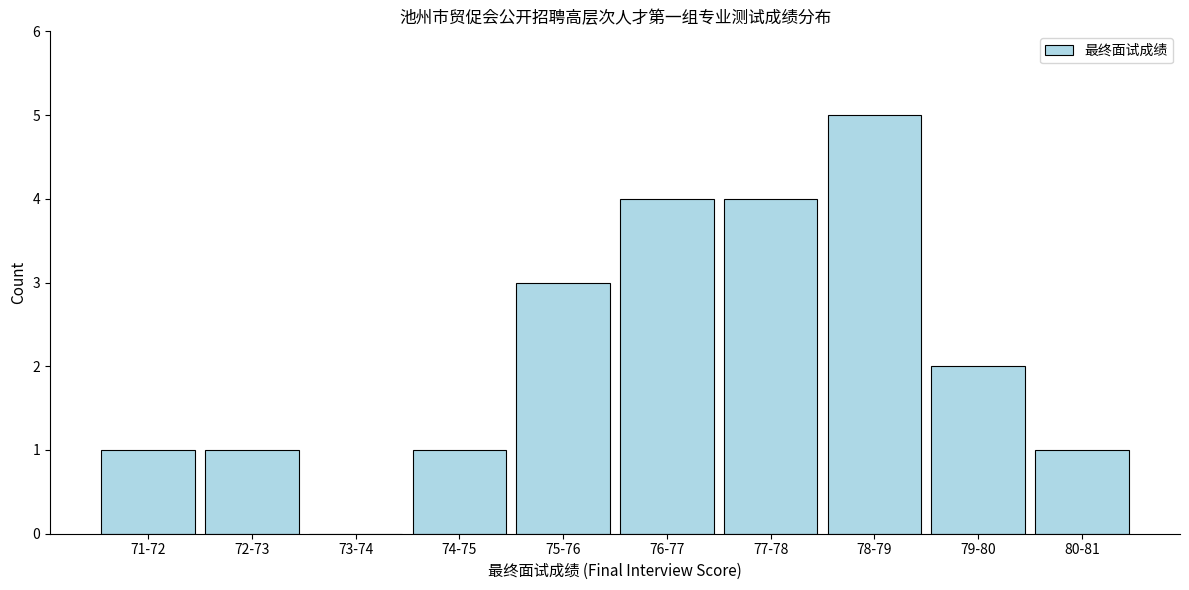

Reading left to right, transcribe all the data shown in this chart.

71-72=1	72-73=1	73-74=0	74-75=1	75-76=3	76-77=4	77-78=4	78-79=5	79-80=2	80-81=1